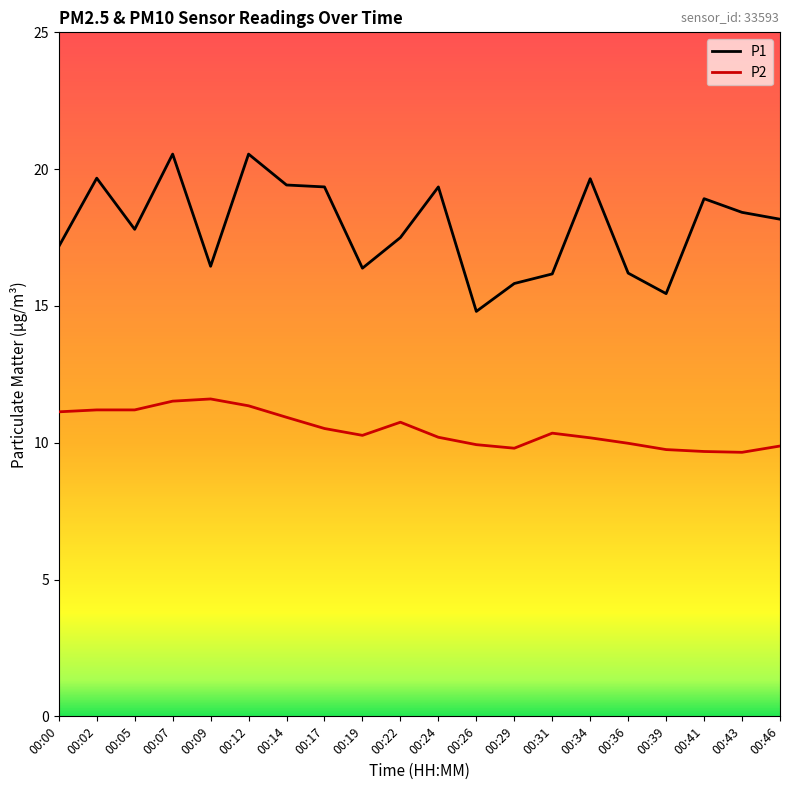

What is the spread (max minus min) of values at 00:26?

4.9